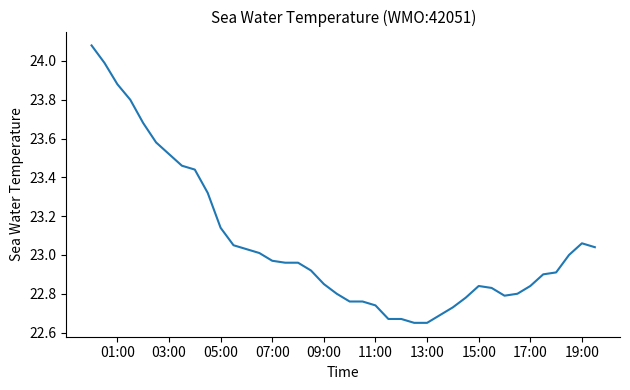

How many lines are shown in the chart?

1